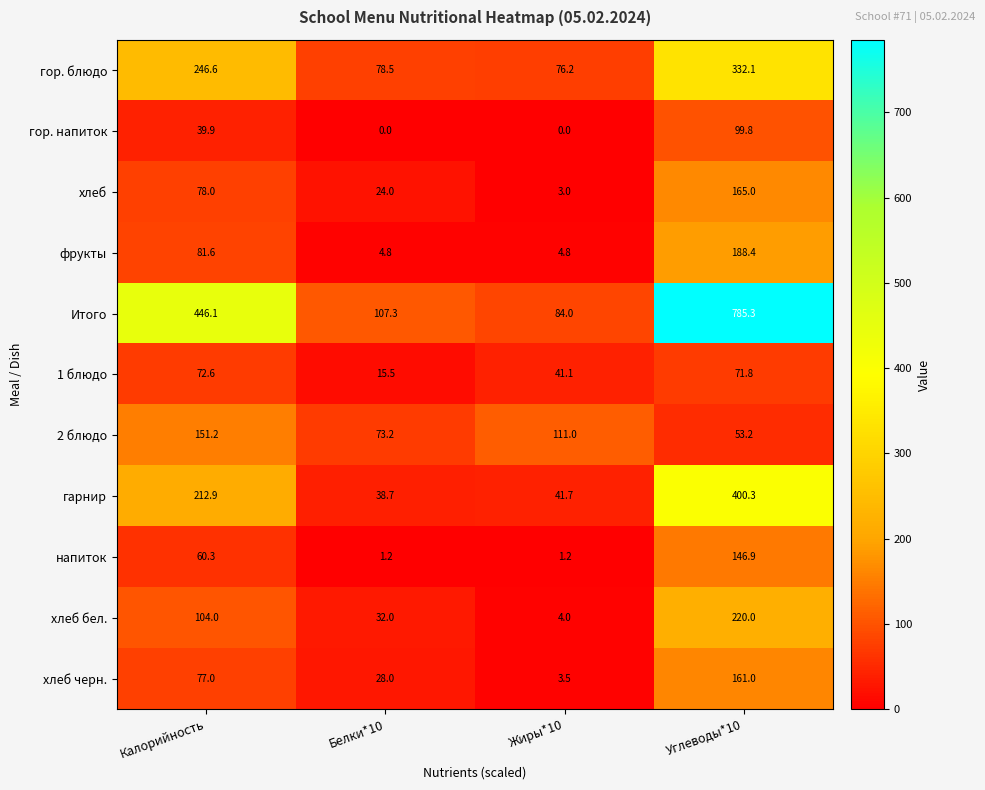

Count the хлеб черн. values in the range 28 to 161.

3